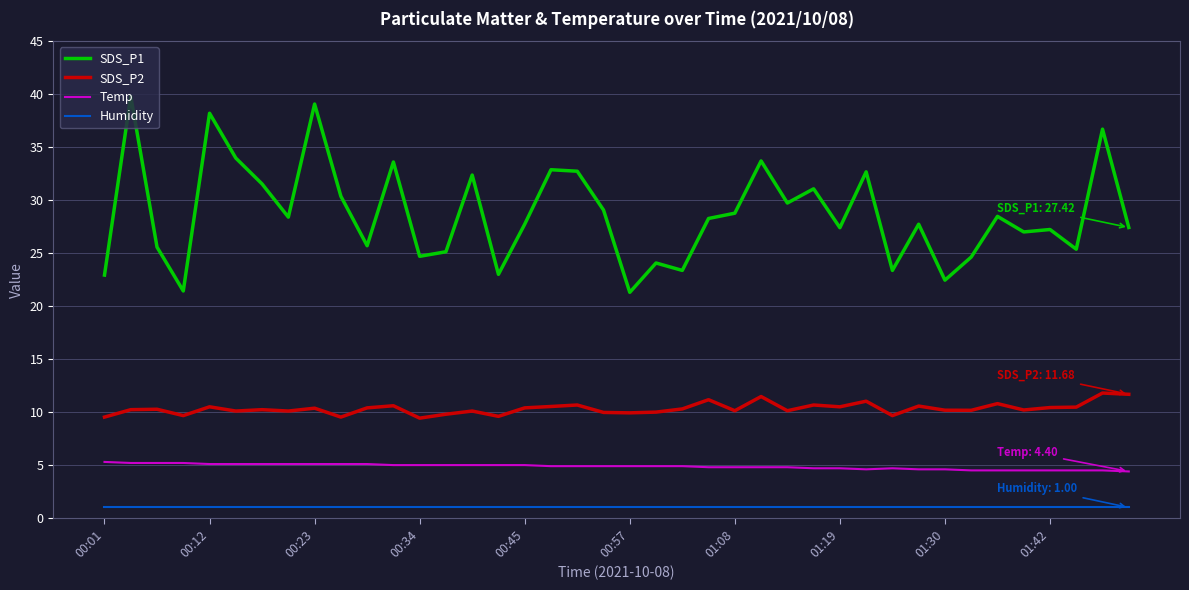

Which series has the largest total across all categories?

SDS_P1